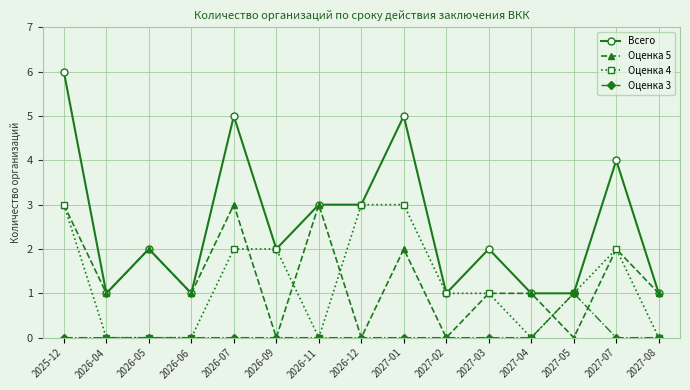

True or false: Всего has more than 1 interior local peaks.

True